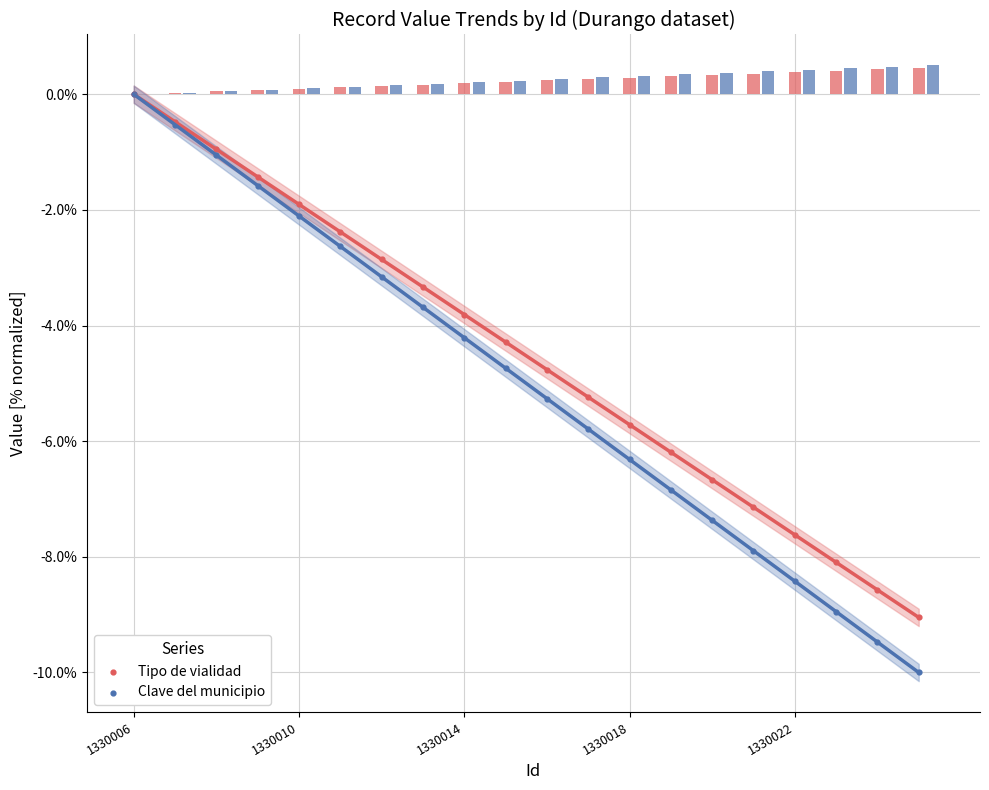

At how many categories does at least one series exceed -7?

15